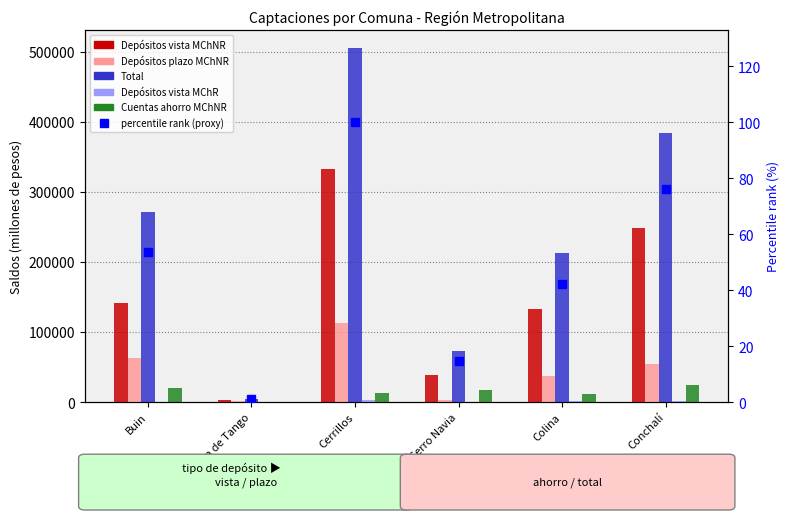

Which series has the largest total across all categories?

Total